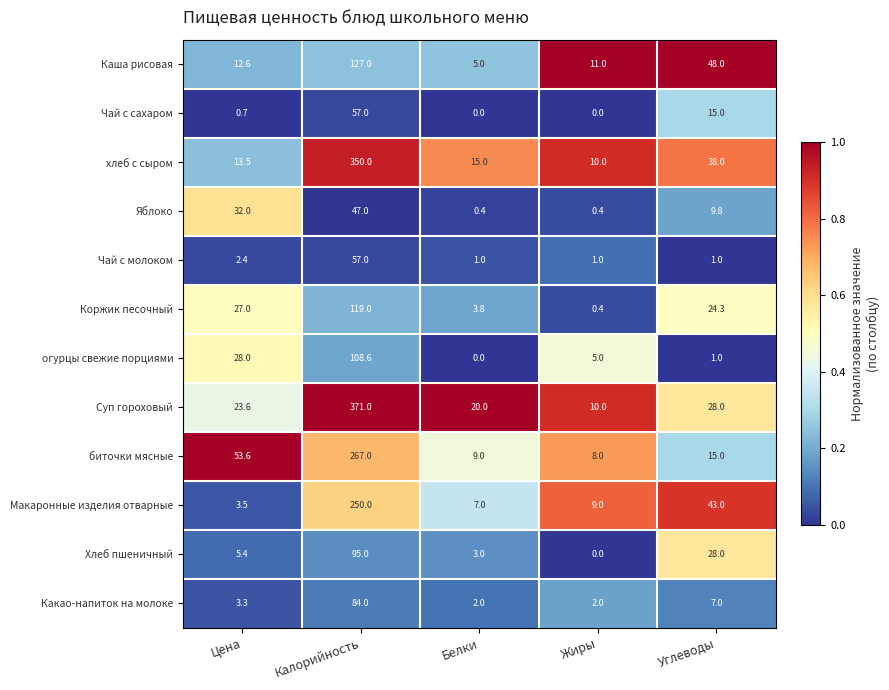

What is the difference between the highest and lowest values at Цена?

52.9